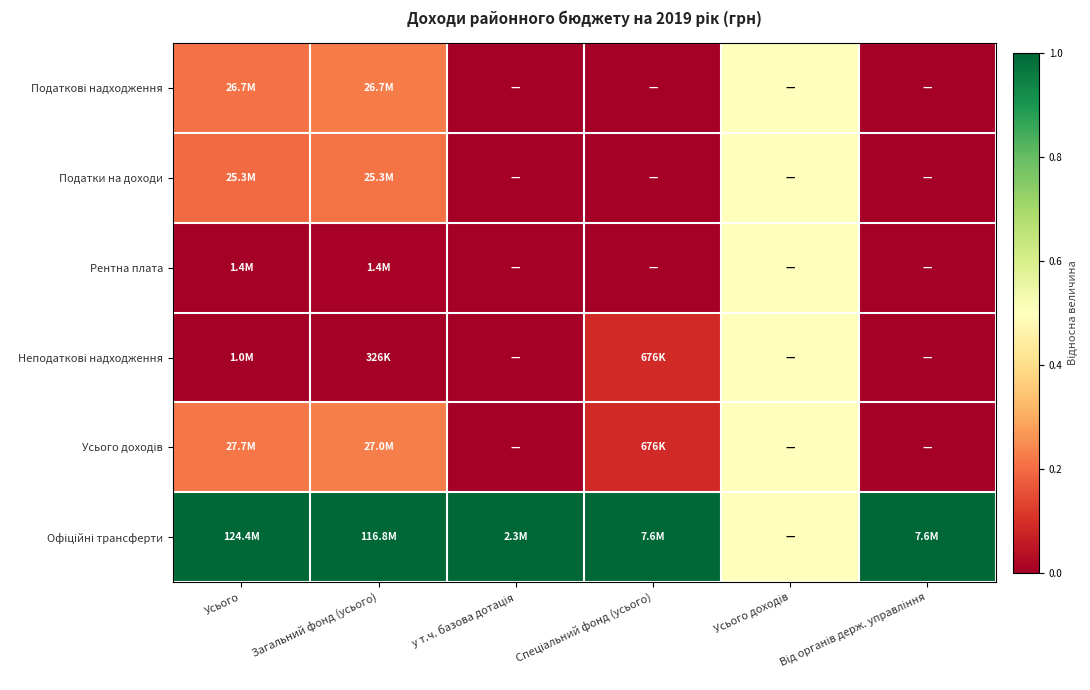

List the series in order of their peak value, lowest first.

Податкові надходження, Податки на доходи, Рентна плата, Неподаткові надходження, Усього доходів, Офіційні трансферти